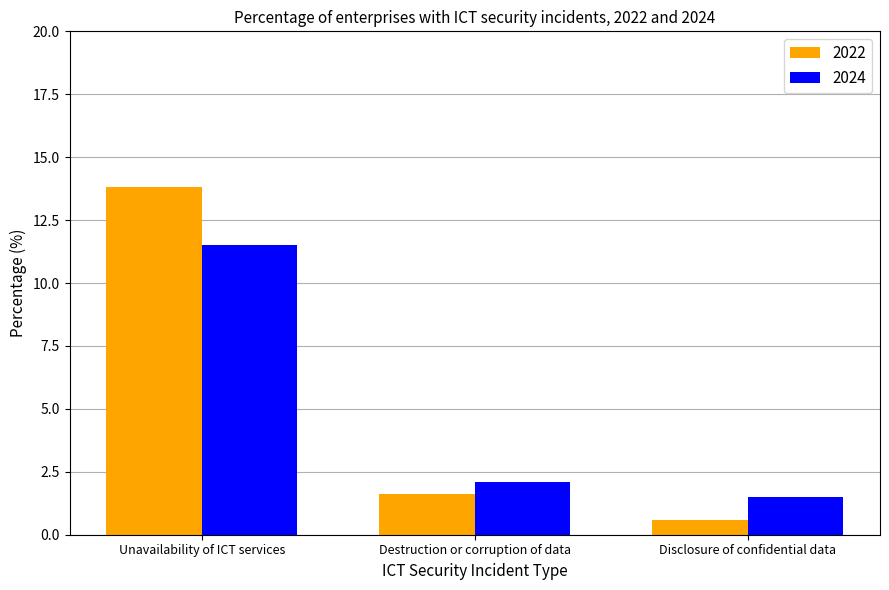

What is the approximate value of 2022 at Disclosure of confidential data?

0.6